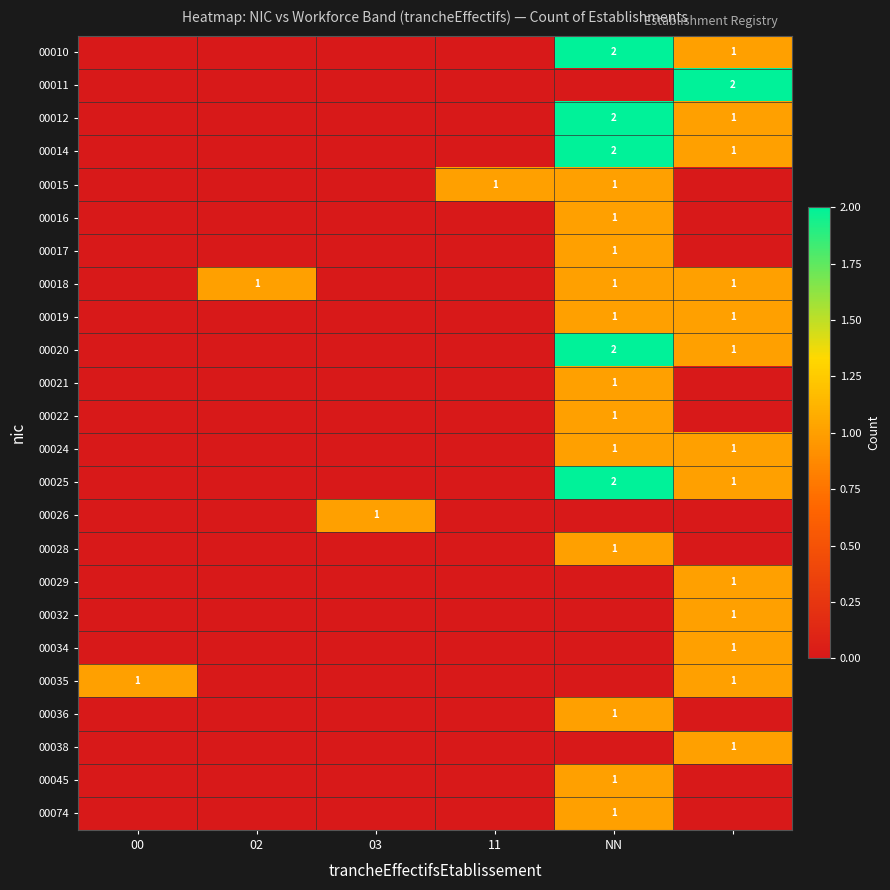

Is it true that 00010 equals 1 at NN?

False